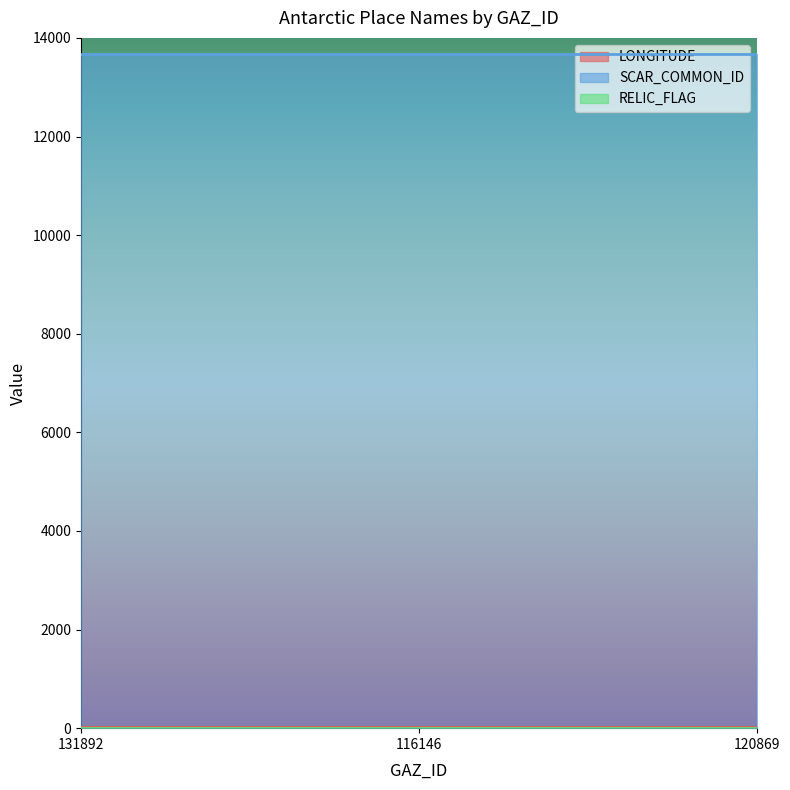

Reading left to right, transcribe all the data shown in this chart.

LONGITUDE: 131892=25	116146=25	120869=25
SCAR_COMMON_ID: 131892=13676	116146=13676	120869=13676
RELIC_FLAG: 131892=0	116146=0	120869=0